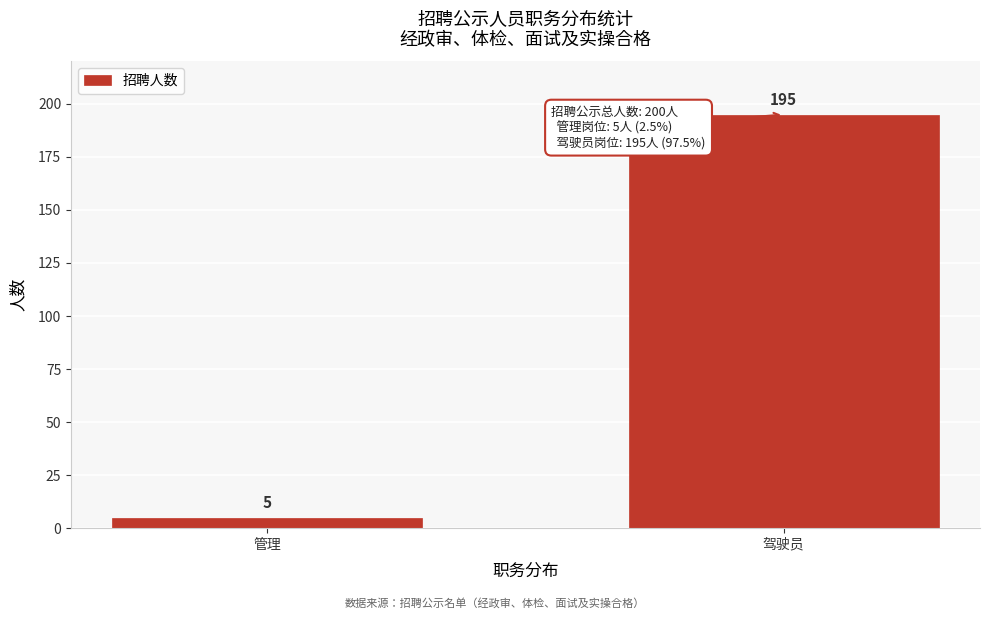

Reading left to right, transcribe all the data shown in this chart.

5	195